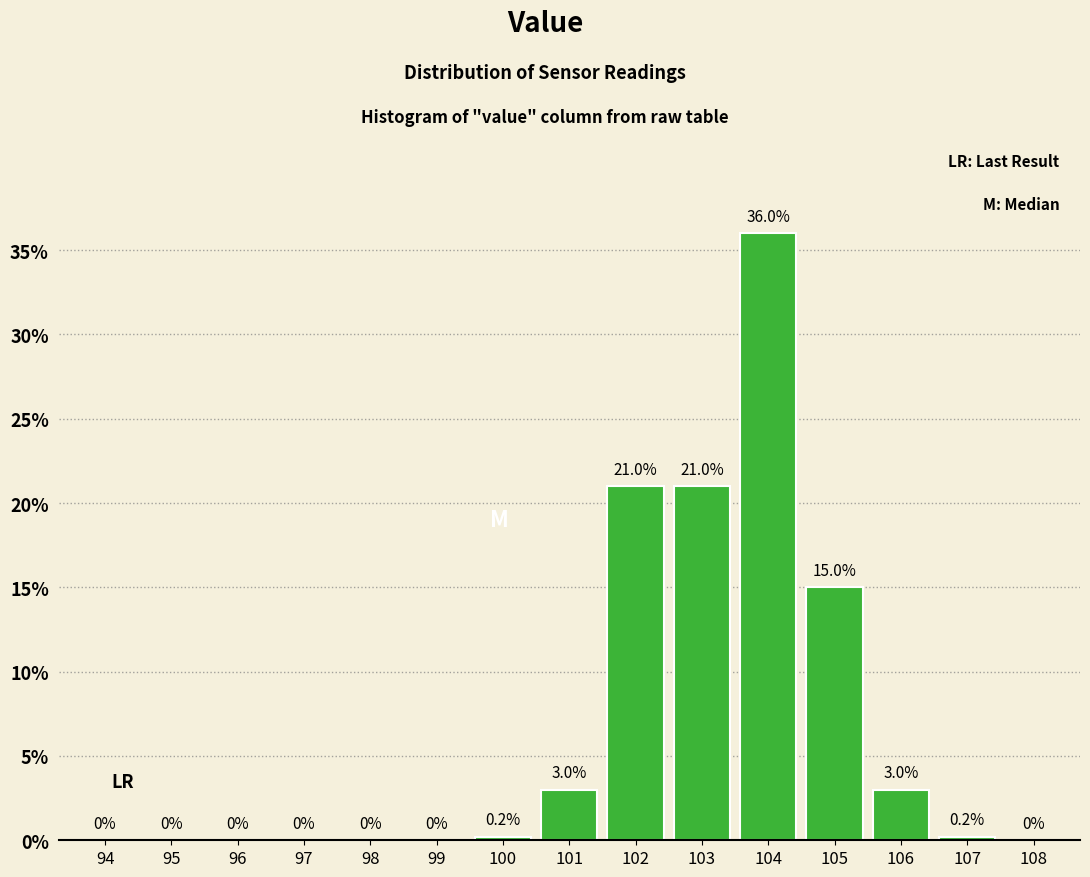

Reading left to right, transcribe all the data shown in this chart.

94=0.0	95=0.0	96=0.0	97=0.0	98=0.0	99=0.0	100=0.2	101=3.0	102=21.0	103=21.0	104=36.0	105=15.0	106=3.0	107=0.2	108=0.0